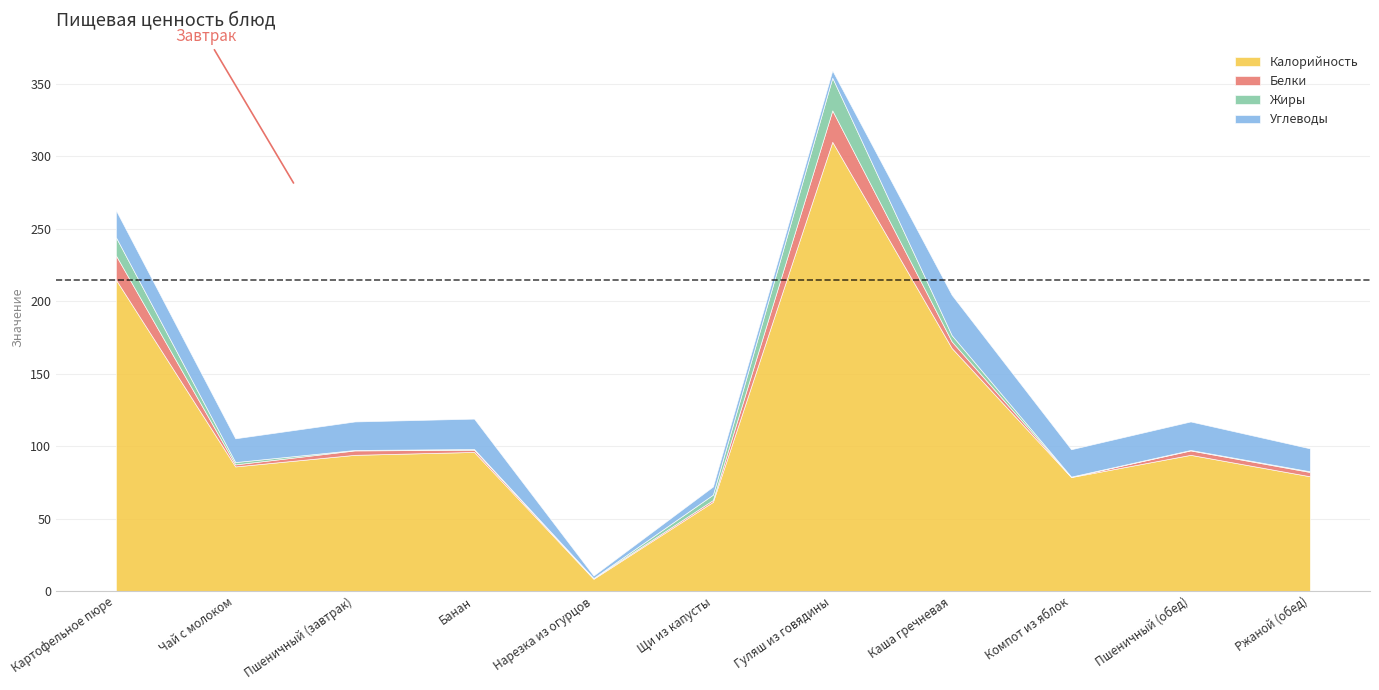

How many times do Углеводы and Белки cross each other?

2